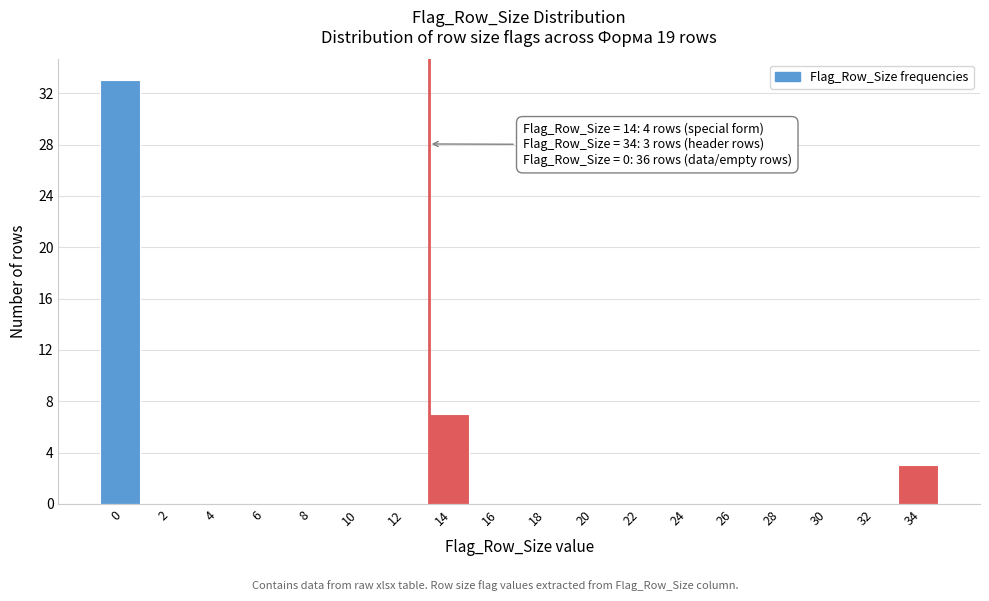

Reading left to right, list all the values displayed in this chart.

0=33	2=0	4=0	6=0	8=0	10=0	12=0	14=7	16=0	18=0	20=0	22=0	24=0	26=0	28=0	30=0	32=0	34=3